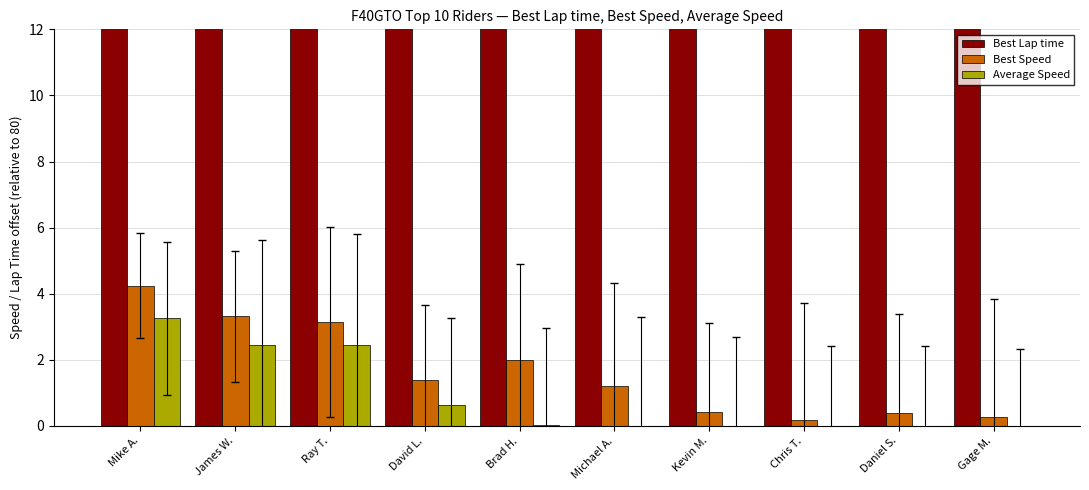

Reading left to right, transcribe all the data shown in this chart.

Best Lap time: Mike A.=29.0	James W.=30.2	Ray T.=30.4	David L.=32.8	Brad H.=32.0	Michael A.=33.0	Kevin M.=34.1	Chris T.=34.5	Daniel S.=34.2	Gage M.=34.3
Best Speed: Mike A.=4.2	James W.=3.3	Ray T.=3.2	David L.=1.4	Brad H.=2.0	Michael A.=1.2	Kevin M.=0.4	Chris T.=0.2	Daniel S.=0.4	Gage M.=0.3
Average Speed: Mike A.=3.3	James W.=2.4	Ray T.=2.4	David L.=0.6	Brad H.=0.0	Michael A.=-0.1	Kevin M.=-0.9	Chris T.=-1.3	Daniel S.=-1.3	Gage M.=-1.4